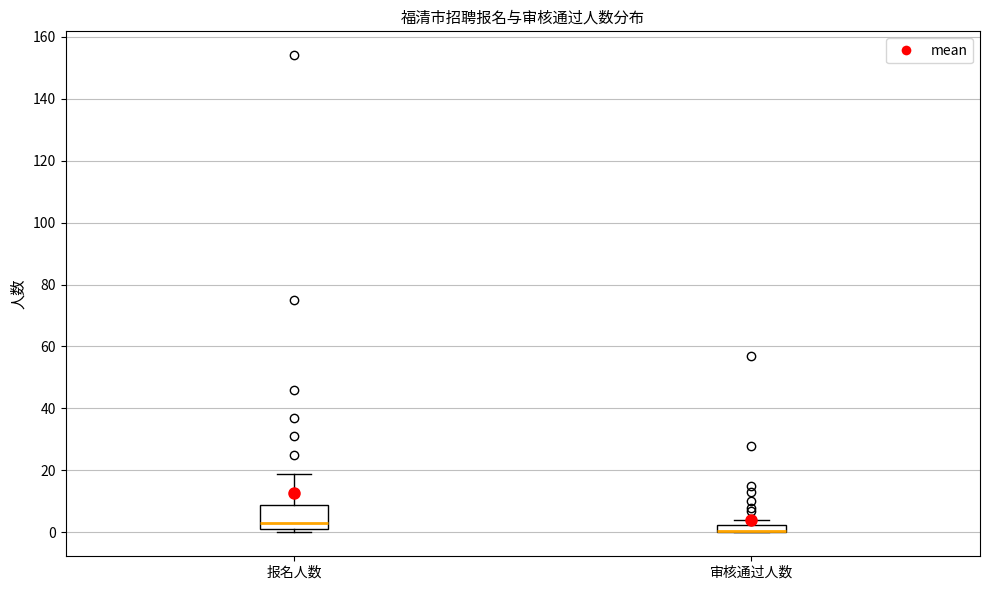

Where is the upper edge of the box for 审核通过人数 on the y-axis? The values are not printed on the chart, so give them approximately, as read against the axis.

2